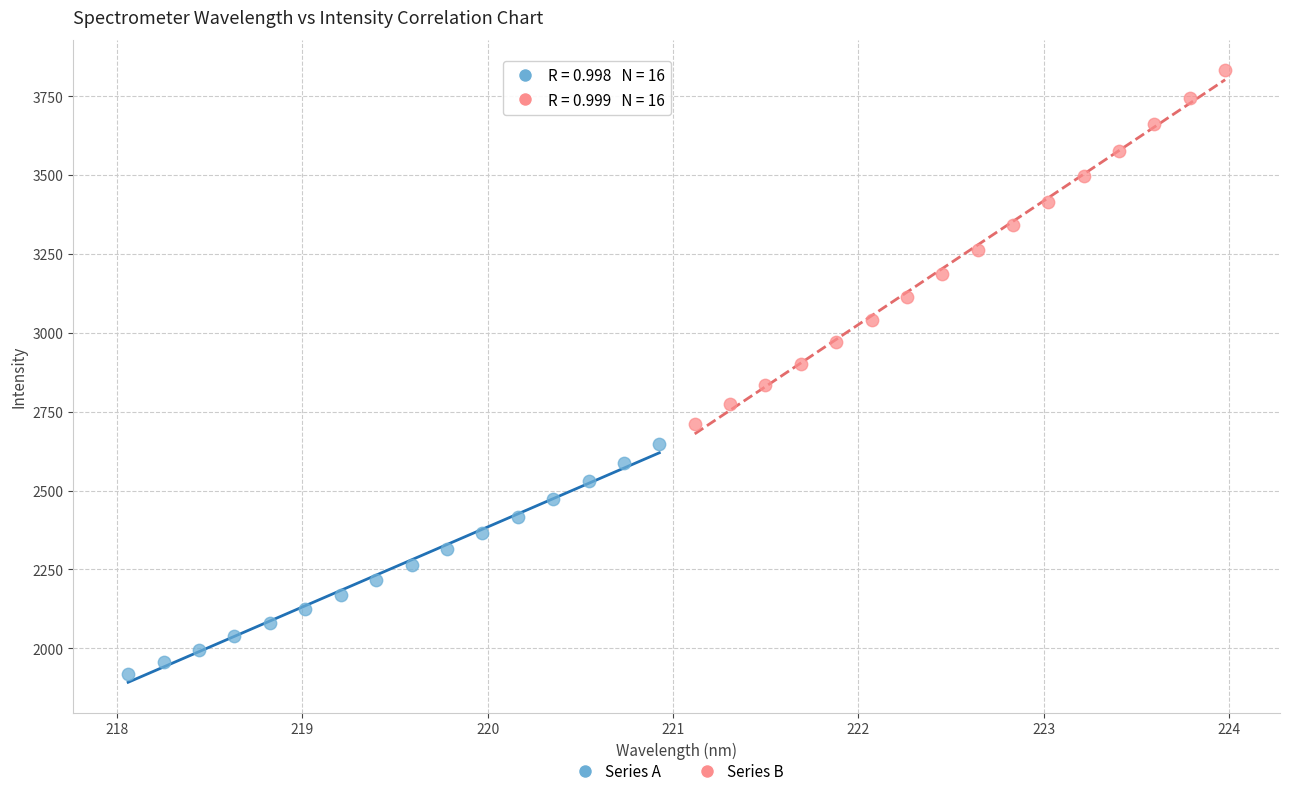

Which series contains the highest Y value?

Series B